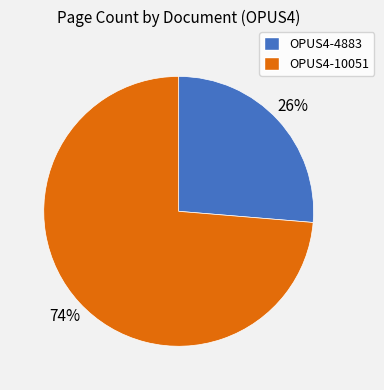

Which slice is the smallest?

OPUS4-4883